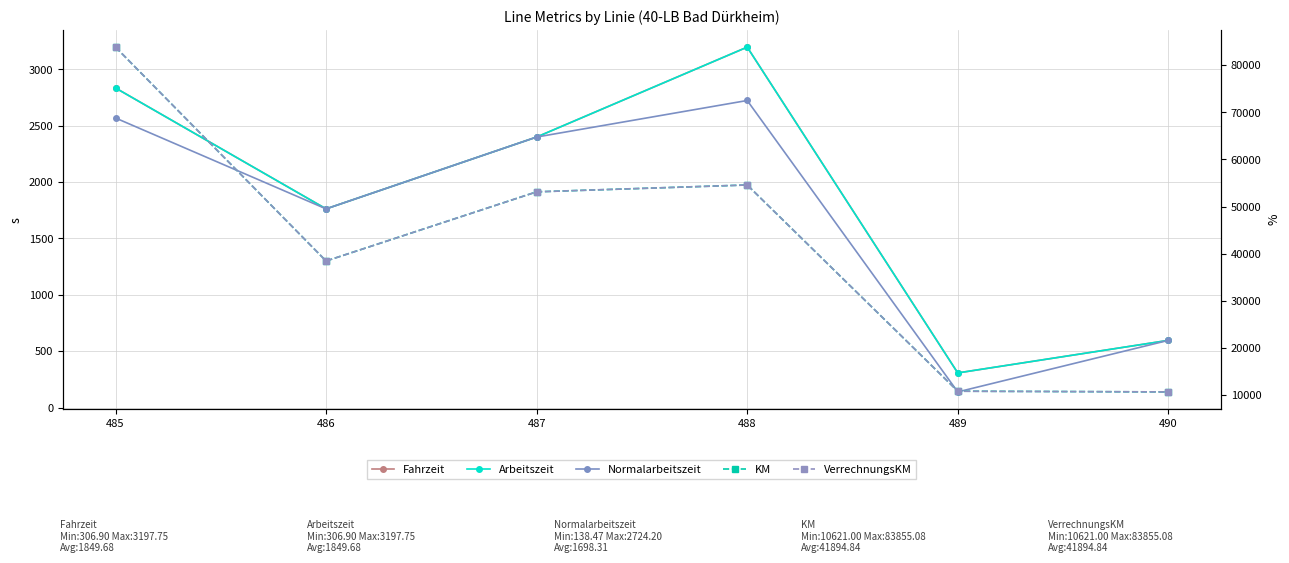

True or false: KM has more than 2 interior local peaks.

False